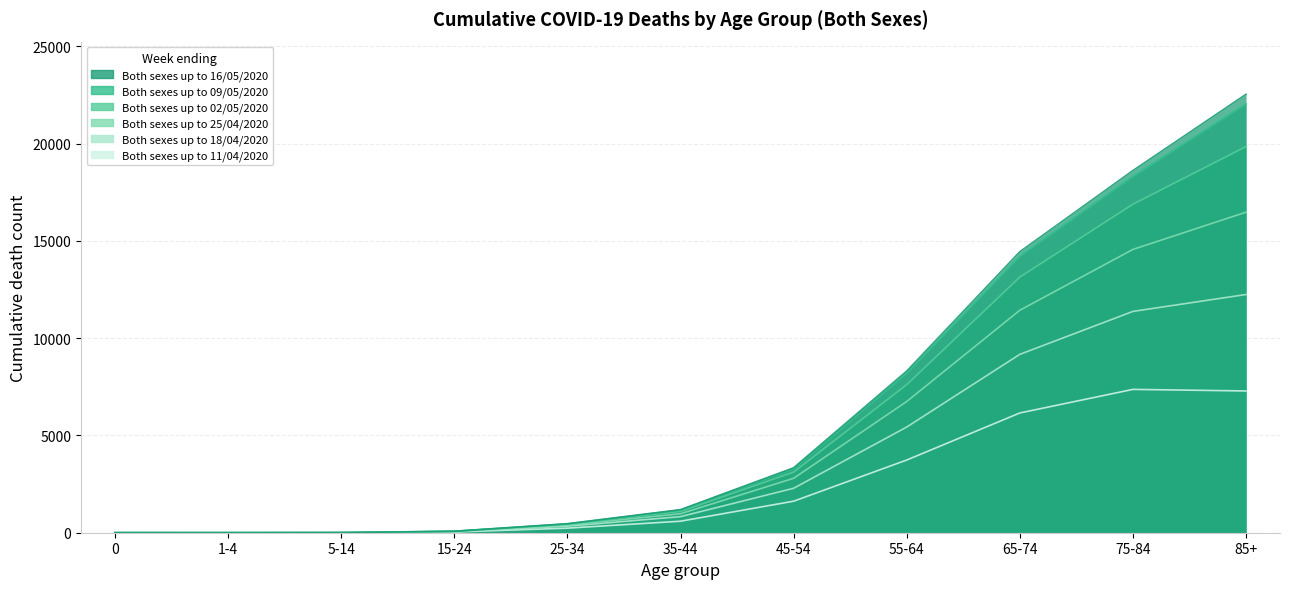

Reading left to right, transcribe all the data shown in this chart.

Both sexes up to 16/05/2020: 0=3	1-4=2	5-14=7	15-24=76	25-34=463	35-44=1186	45-54=3338	55-64=8312	65-74=14447	75-84=18621	85+=22542
Both sexes up to 09/05/2020: 0=3	1-4=2	5-14=7	15-24=75	25-34=456	35-44=1168	45-54=3293	55-64=8205	65-74=14217	75-84=18319	85+=22045
Both sexes up to 02/05/2020: 0=2	1-4=2	5-14=7	15-24=70	25-34=437	35-44=1096	45-54=3117	55-64=7616	65-74=13143	75-84=16892	85+=19853
Both sexes up to 25/04/2020: 0=2	1-4=2	5-14=4	15-24=64	25-34=389	35-44=976	45-54=2798	55-64=6747	65-74=11438	75-84=14565	85+=16479
Both sexes up to 18/04/2020: 0=1	1-4=2	5-14=3	15-24=49	25-34=336	35-44=827	45-54=2285	55-64=5434	65-74=9171	75-84=11378	85+=12247
Both sexes up to 11/04/2020: 0=1	1-4=2	5-14=3	15-24=37	25-34=235	35-44=592	45-54=1620	55-64=3737	65-74=6157	75-84=7369	85+=7287